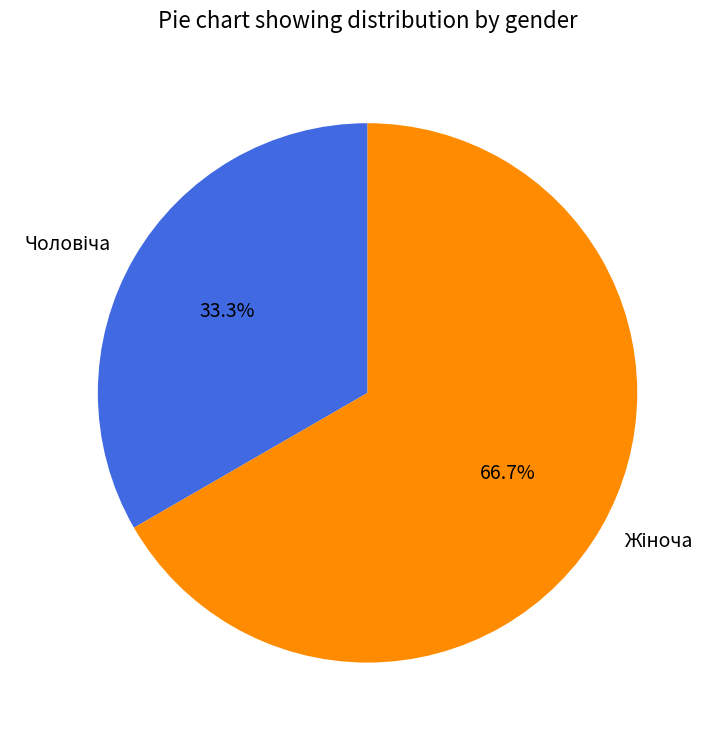

Does any single category account for the majority?

Yes